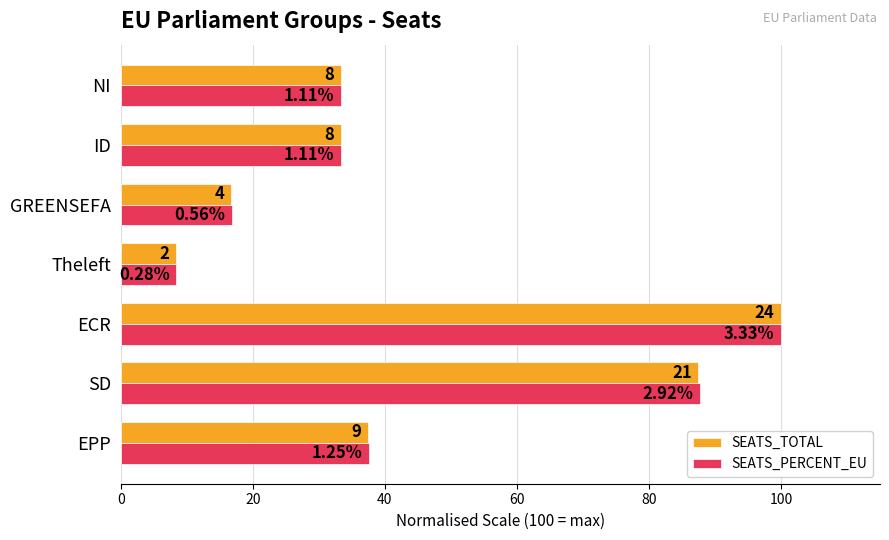

What is the difference between the second highest and second lowest values in the SEATS_TOTAL series?

70.8